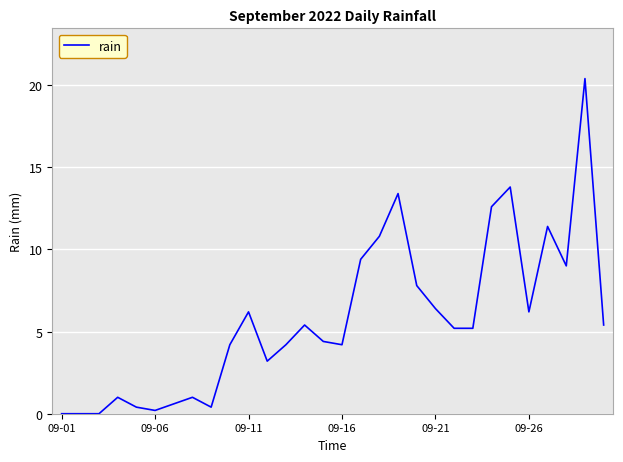

What is the difference between the maximum and minimum values?

20.4